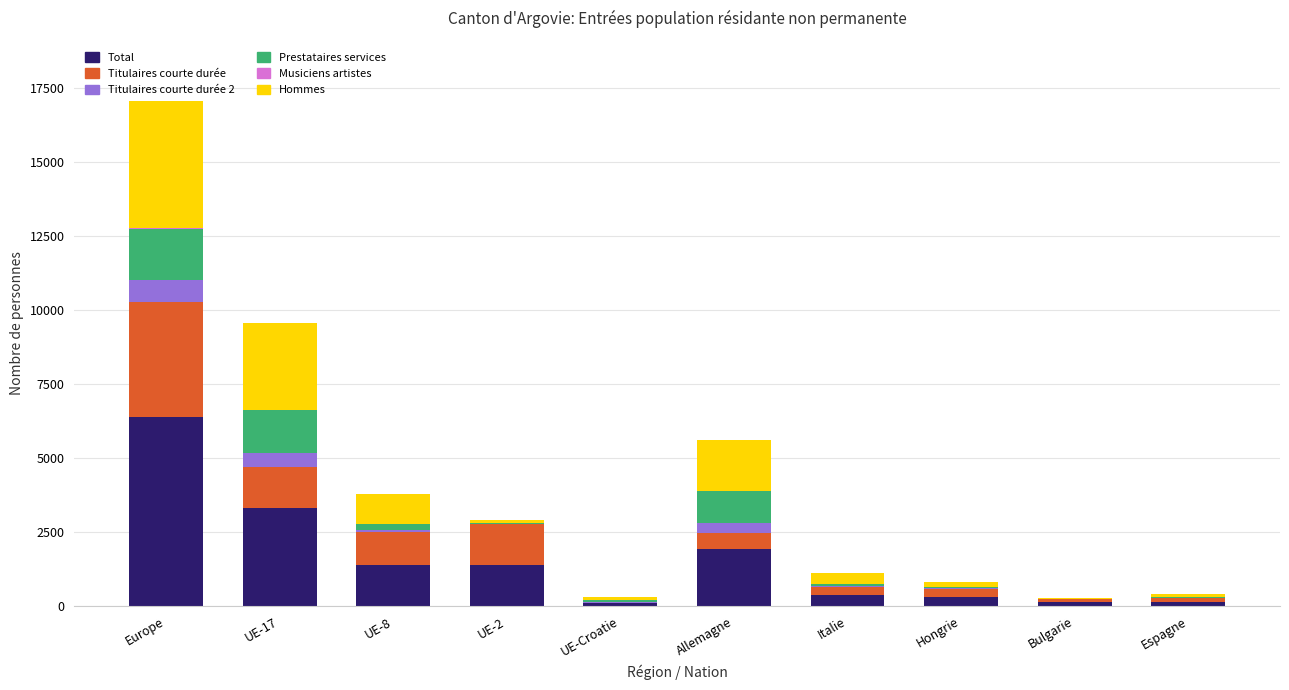

Are the bars horizontal?

No